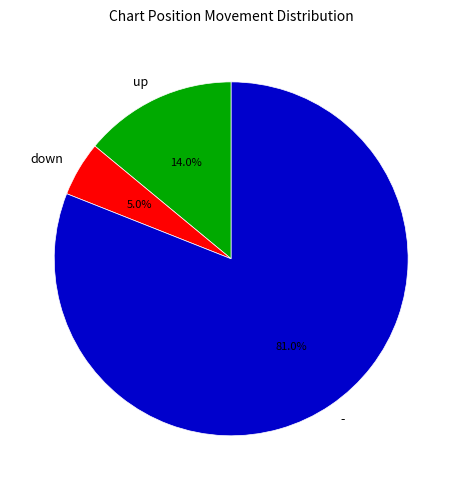

Does up account for over 50% of the chart?

No